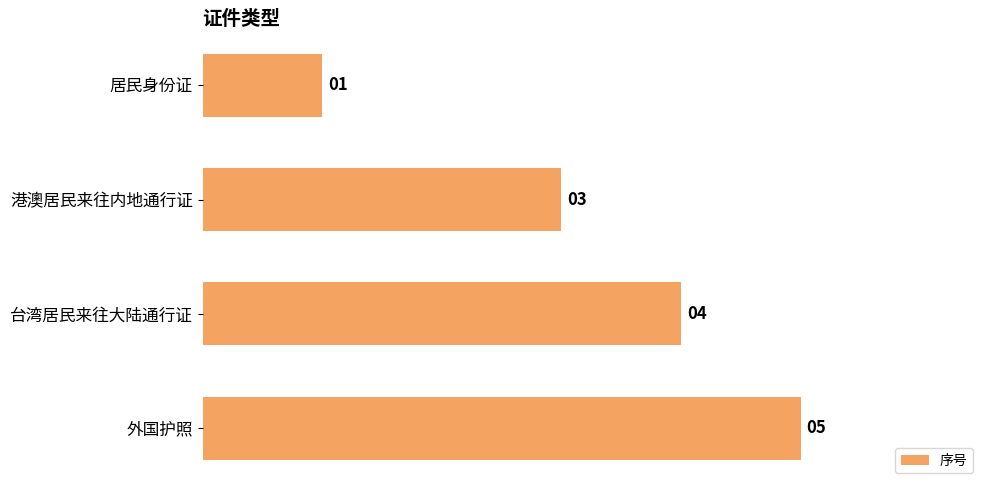

How many bars are there in total?

4